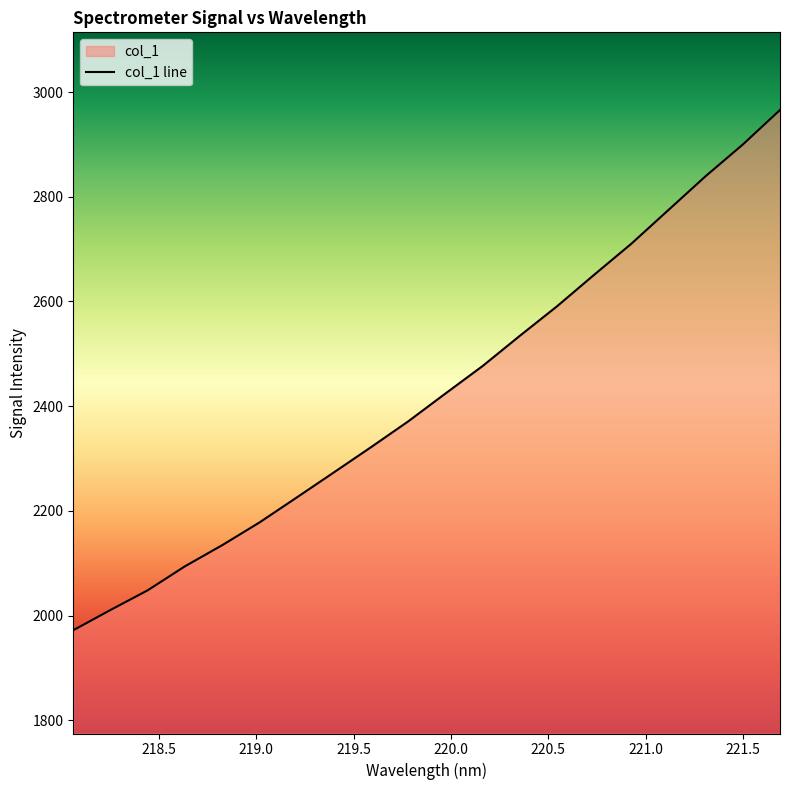

The value at 221.4993 is 2899.8. True or false?

True